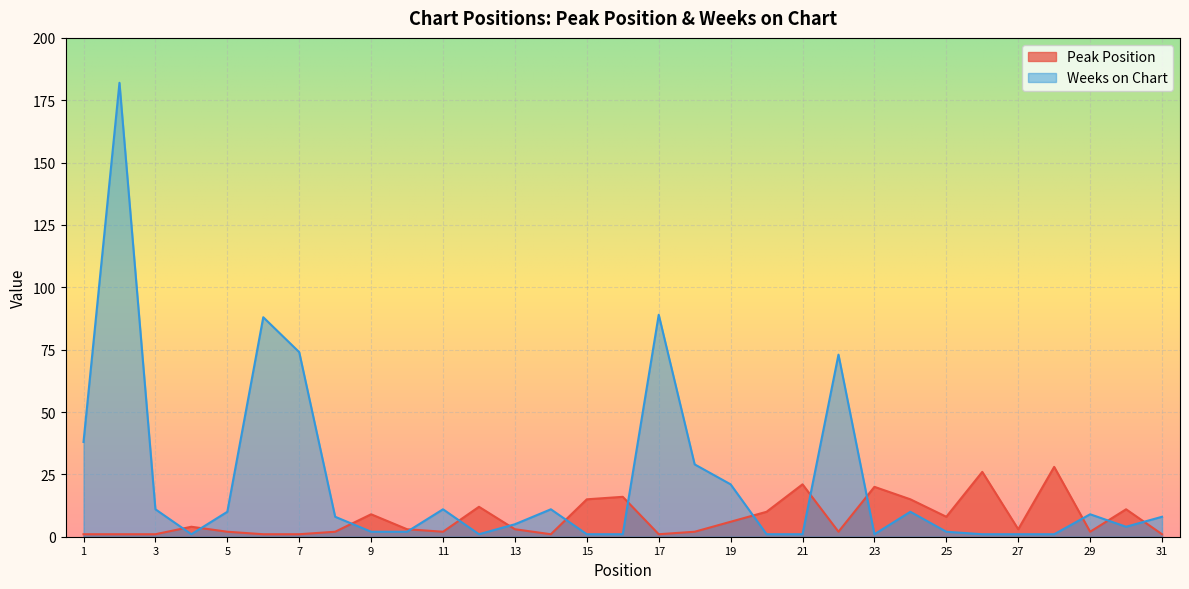

List the series in order of their peak value, highest first.

Weeks on Chart, Peak Position